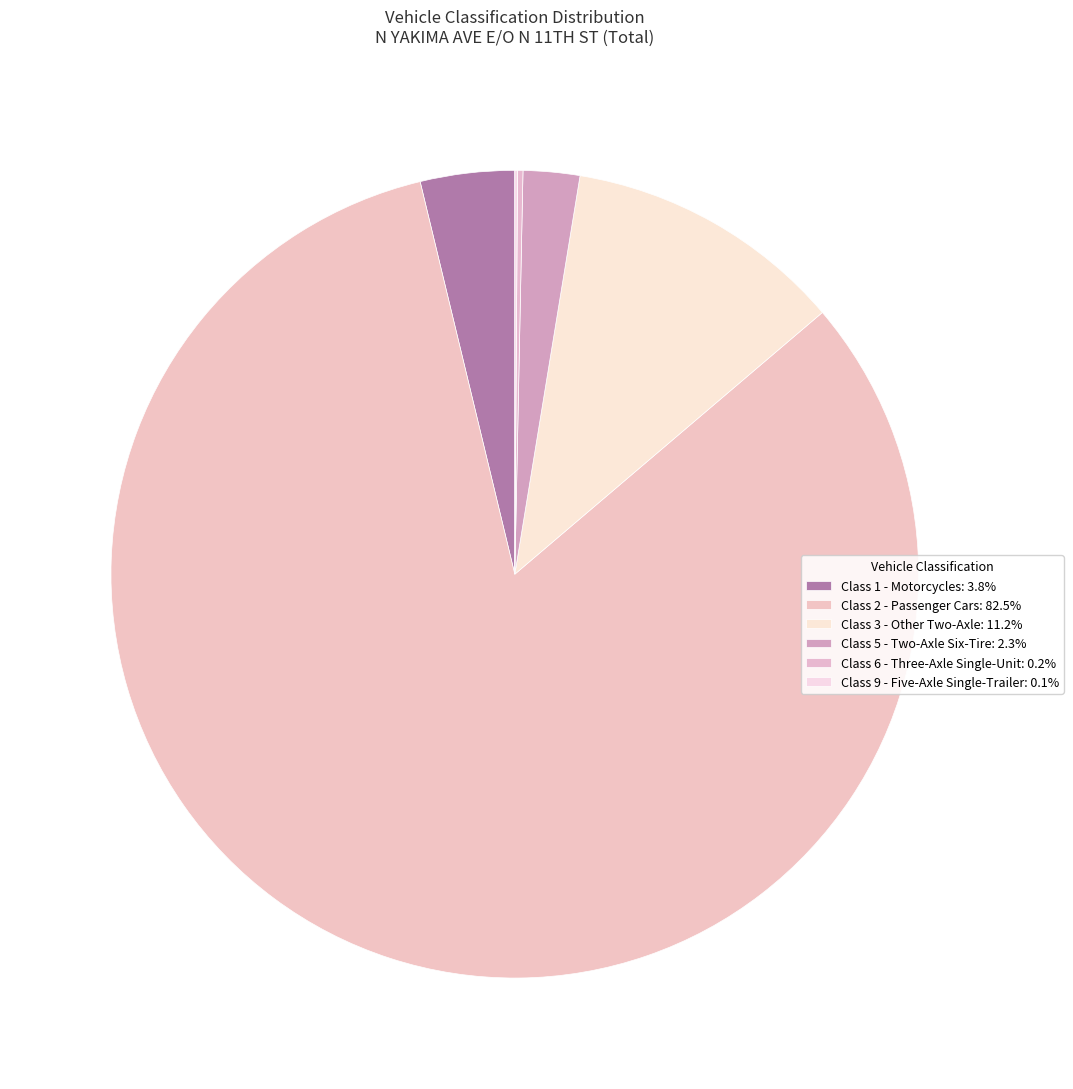

To the nearest percent, what is the difference between the largest and smallest slice percentages?

82%